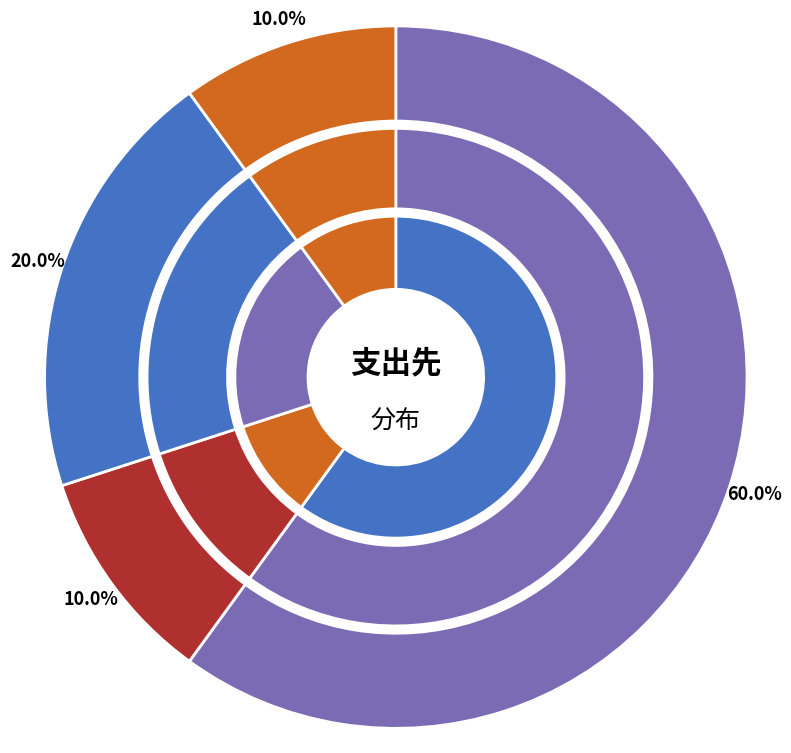

To the nearest percent, what portion does other_2 represent?

10%